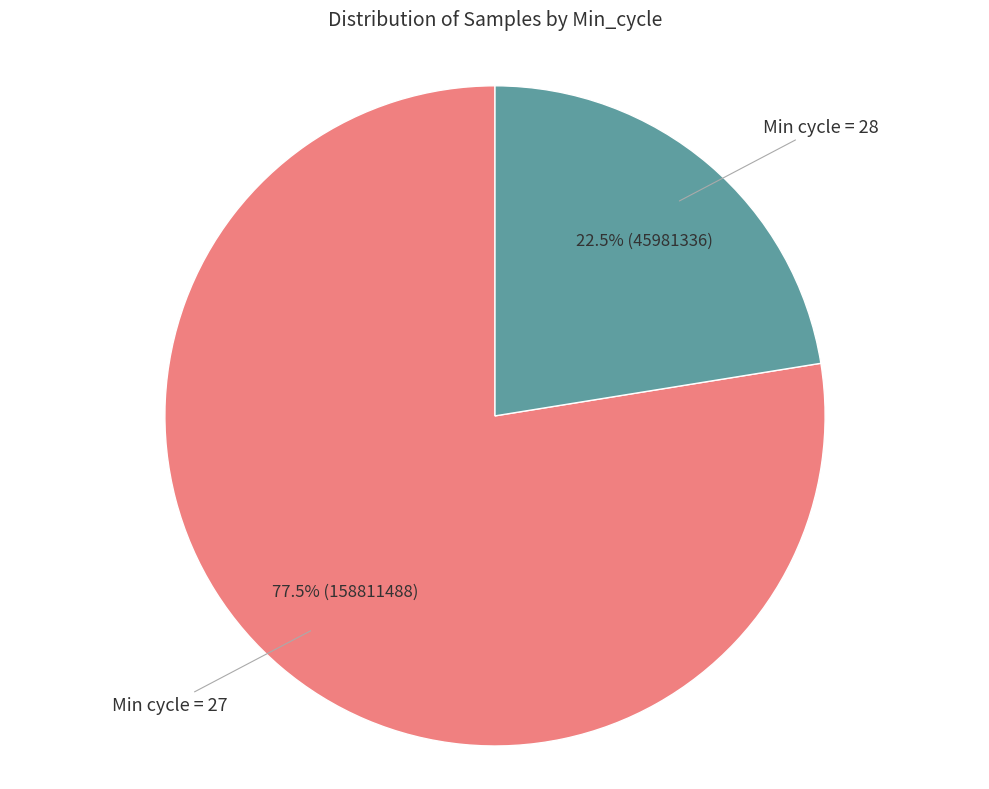

Is there a majority slice in this chart?

Yes